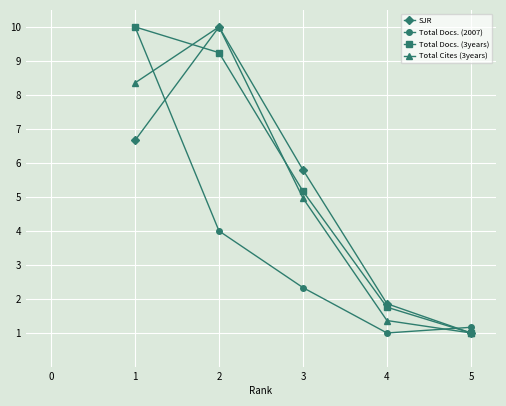

Reading right to left, transcribe all the data shown in this chart.

SJR: 5=1.0	4=1.9	3=5.8	2=10.0	1=6.7
Total Docs. (2007): 5=1.2	4=1.0	3=2.3	2=4.0	1=10.0
Total Docs. (3years): 5=1.0	4=1.8	3=5.2	2=9.2	1=10.0
Total Cites (3years): 5=1.0	4=1.4	3=5.0	2=10.0	1=8.4